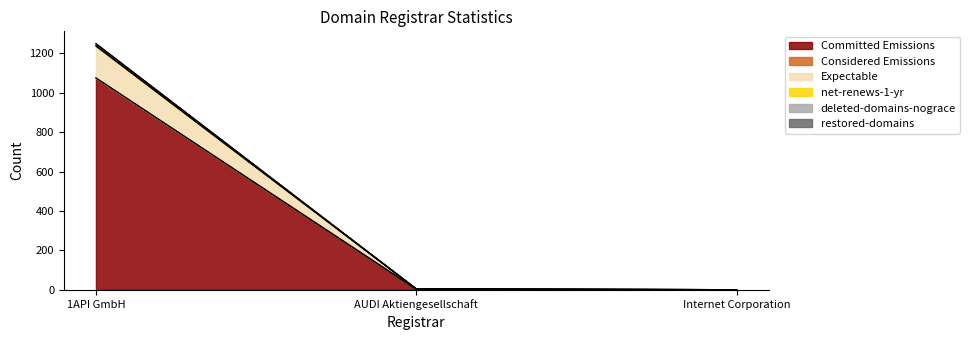

At which category is the sum across all series the highest?

1API GmbH